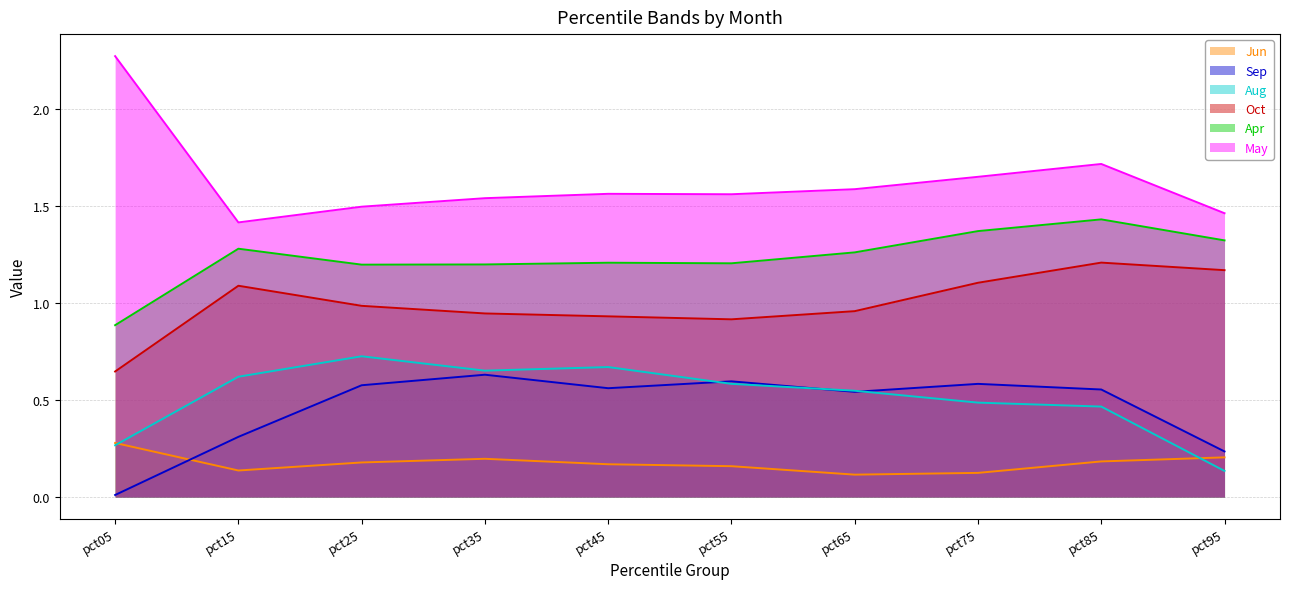

Which series has the widest spread of values?

May